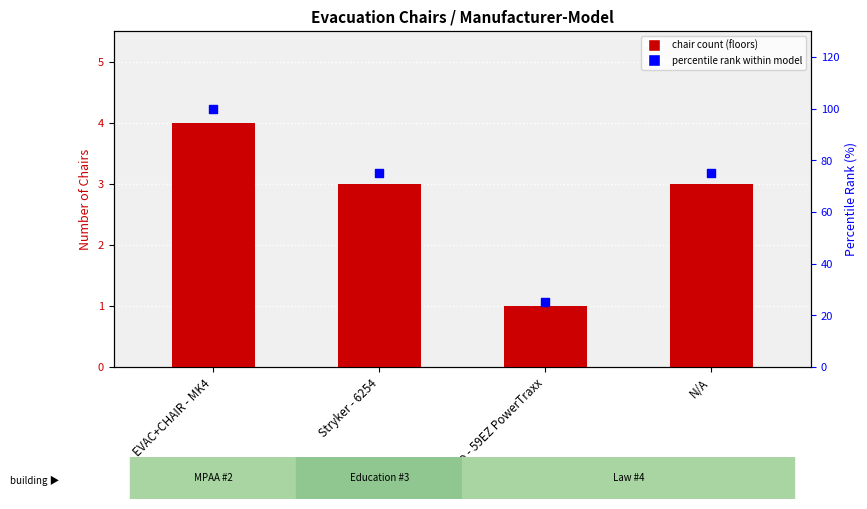

Which series contains the highest Y value?

percentile rank